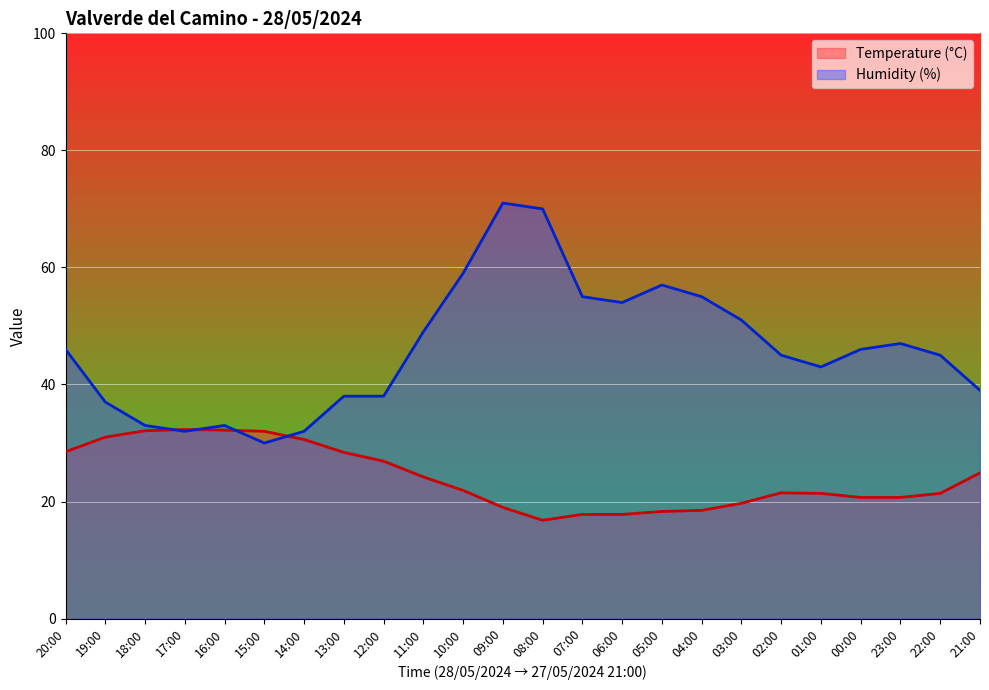

How many lines are shown in the chart?

2